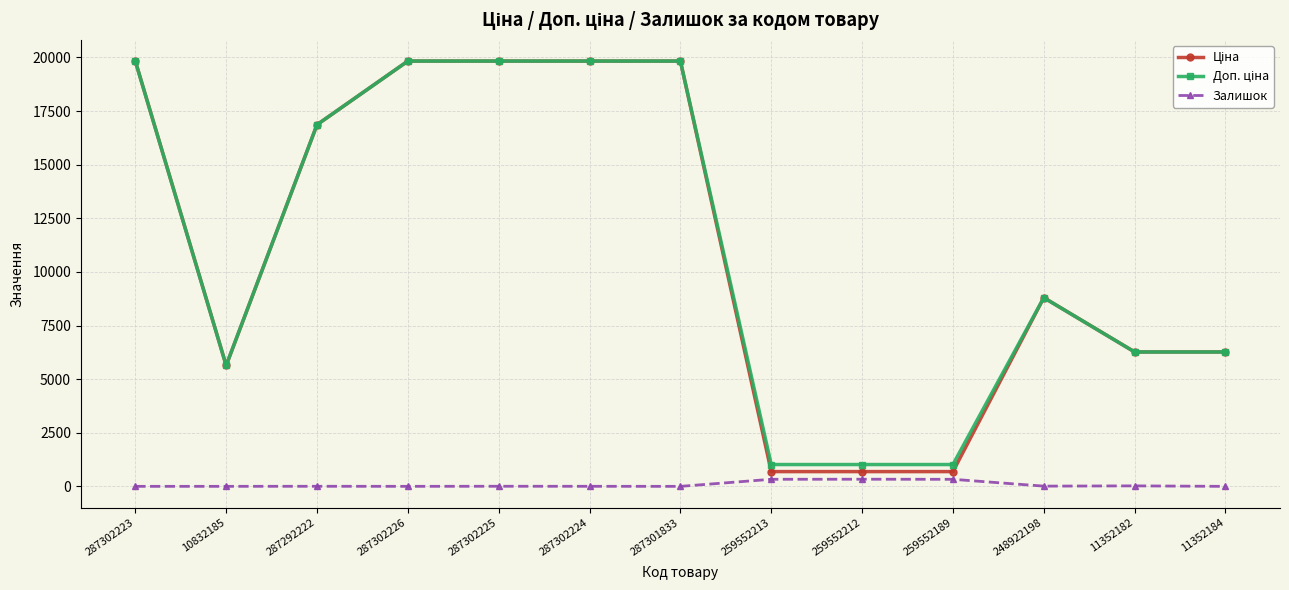

What is the label of the 6th point from the right?

259552213